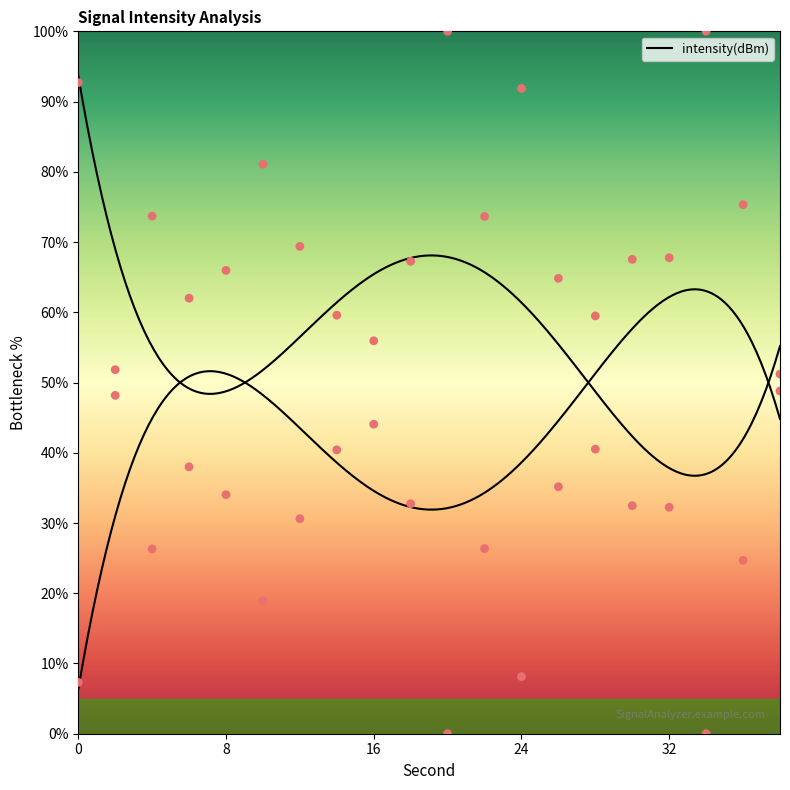

What is the change in value from 18 to 38?

+16.0